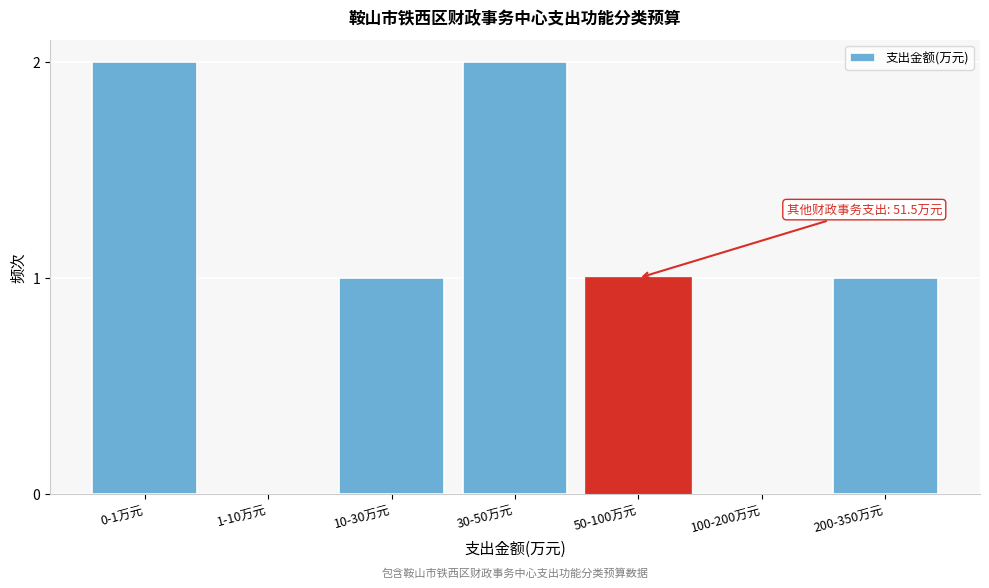

Reading left to right, transcribe all the data shown in this chart.

0-1万元=2	1-10万元=0	10-30万元=1	30-50万元=2	50-100万元=1	100-200万元=0	200-350万元=1